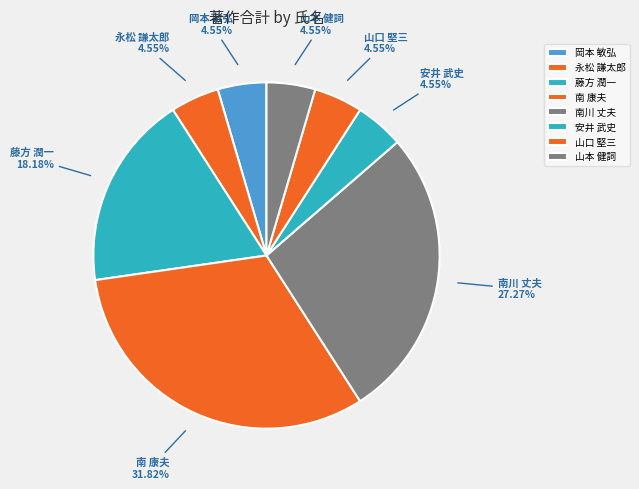

Combined, do 藤方 潤一 and 永松 謙太郎 account for over 50%?

No